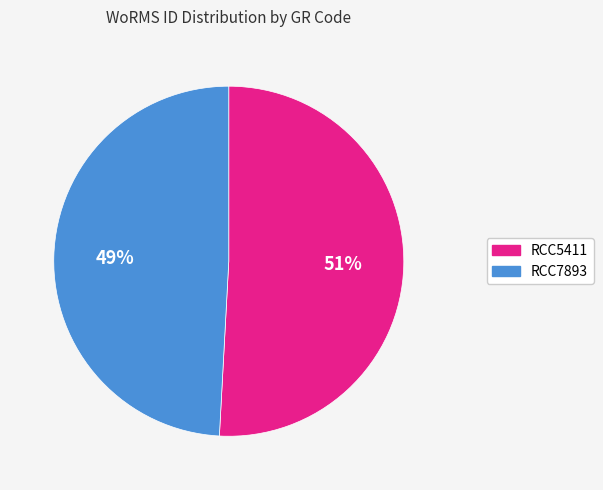

Does RCC5411 account for over 50% of the chart?

Yes